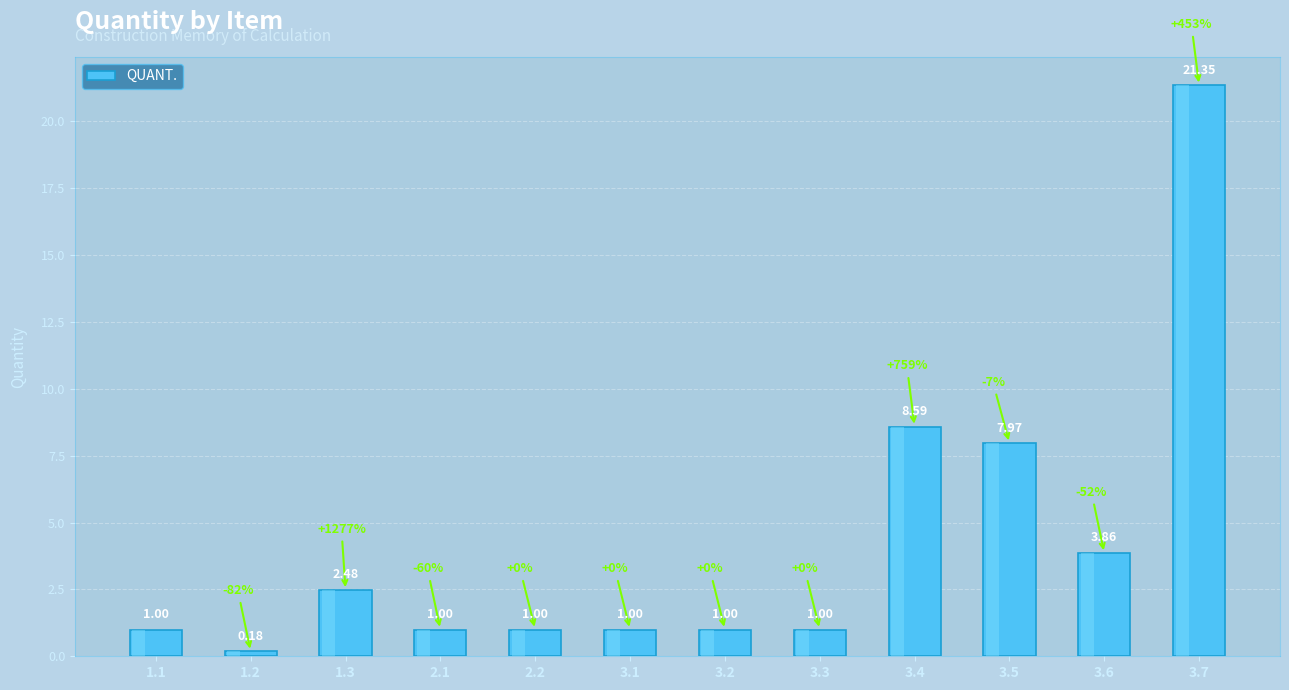

Are the bars grouped side by side (vs. stacked)?

No